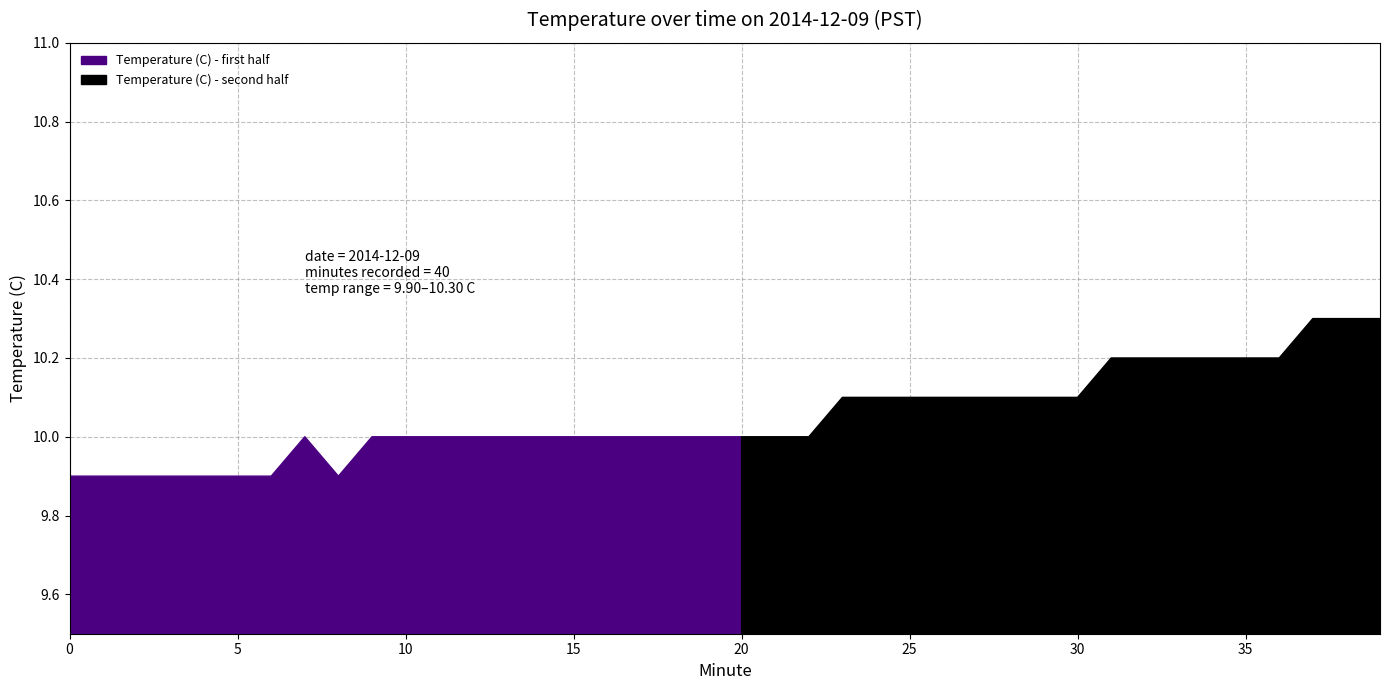

At which category does the data reach its first local valley?

8